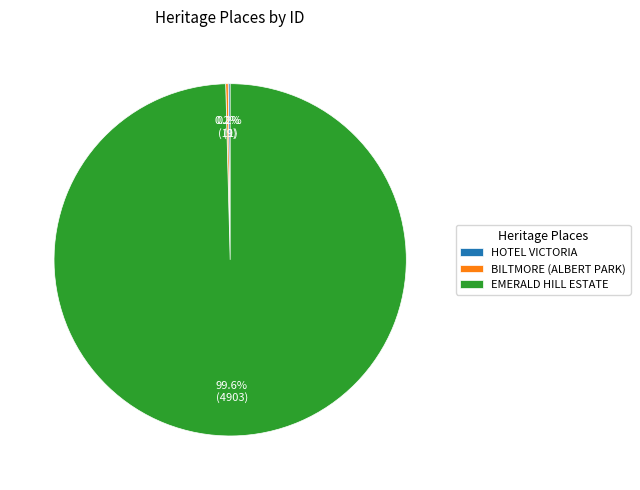

Which slice is the largest?

EMERALD HILL ESTATE